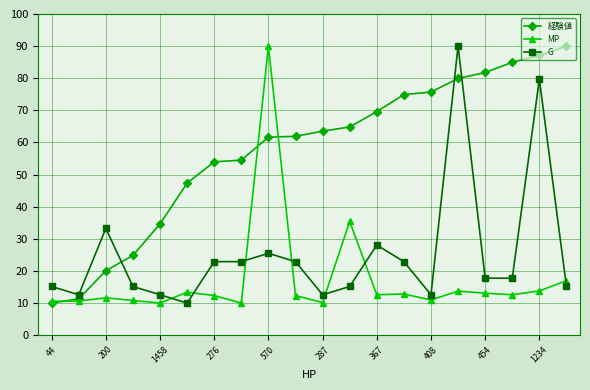

What is the minimum value for 経験値?

10.0